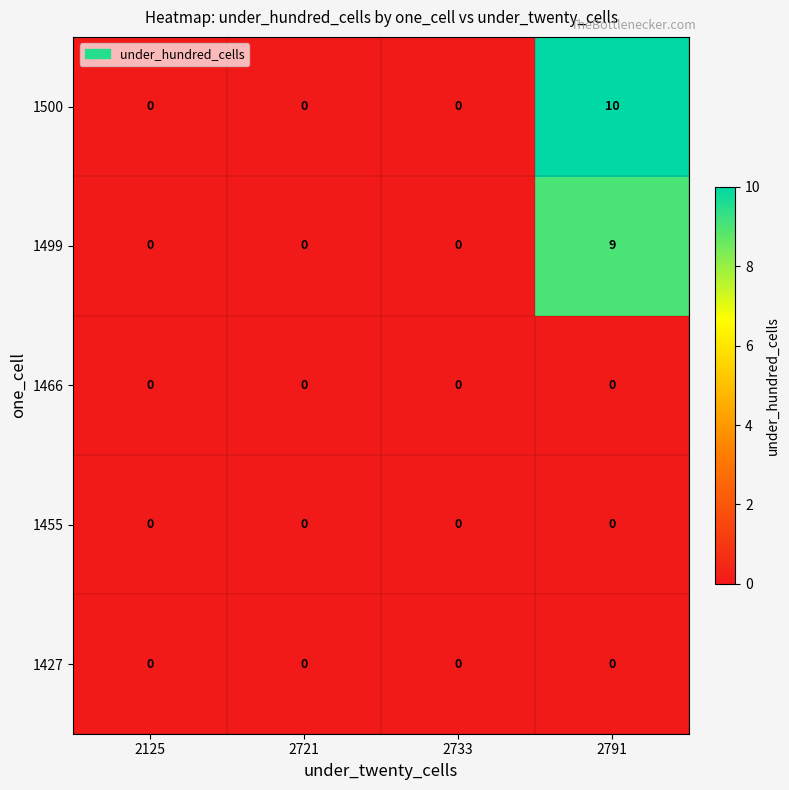

Reading right to left, transcribe all the data shown in this chart.

1500: 2791=10	2733=0	2721=0	2125=0
1499: 2791=9	2733=0	2721=0	2125=0
1466: 2791=0	2733=0	2721=0	2125=0
1455: 2791=0	2733=0	2721=0	2125=0
1427: 2791=0	2733=0	2721=0	2125=0